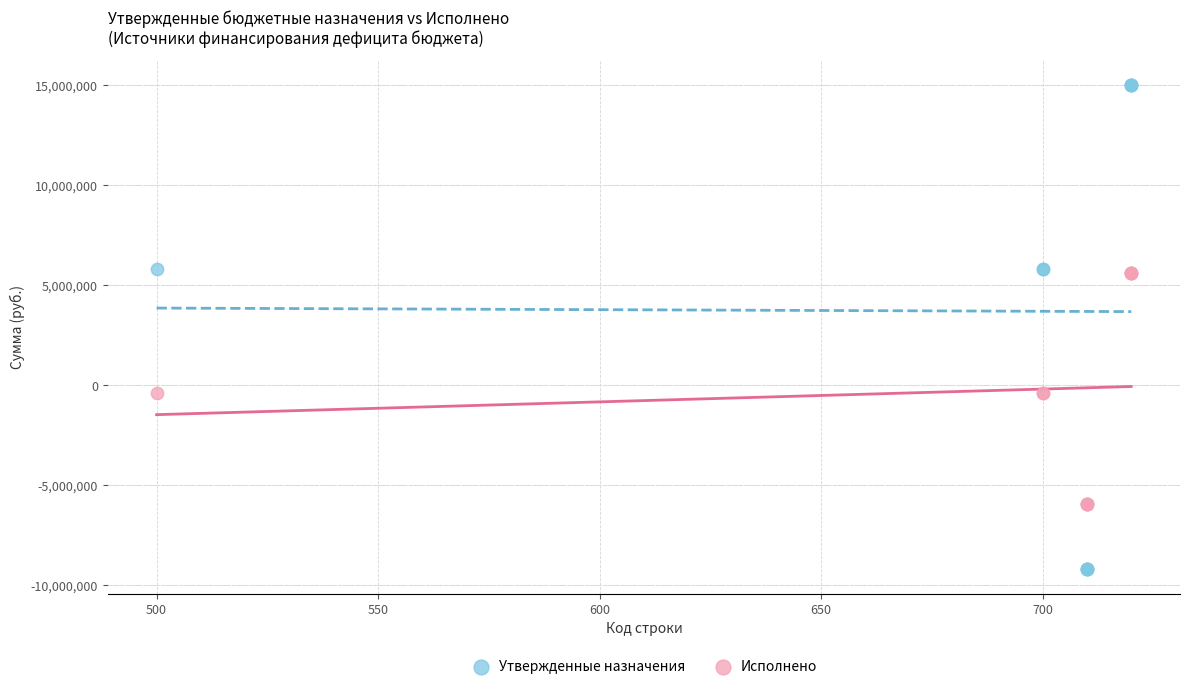

Which series contains the highest Y value?

Утвержденные назначения